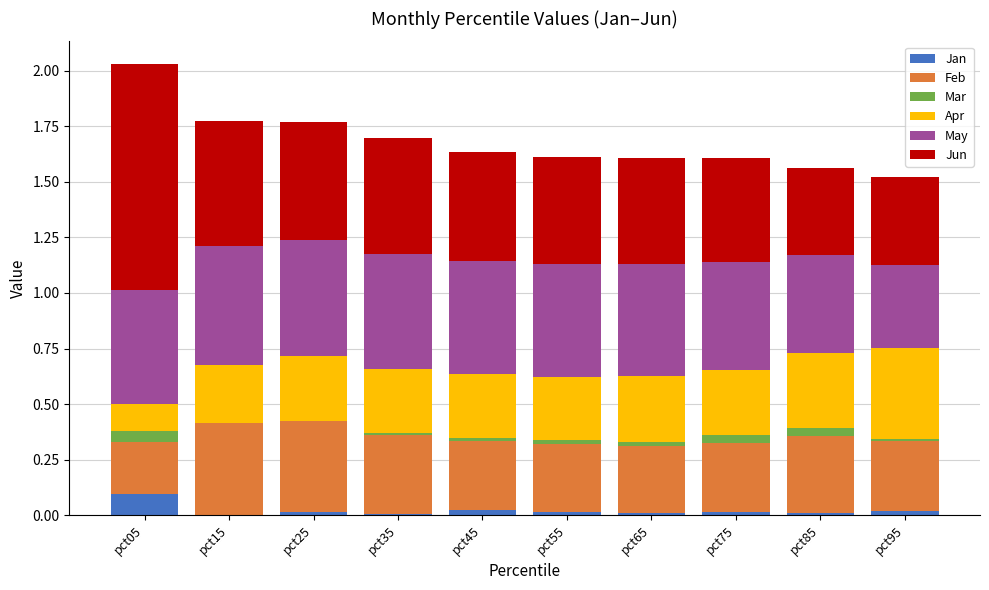

At pct65, list the series in order from largest to smallest.

May, Jun, Feb, Apr, Mar, Jan